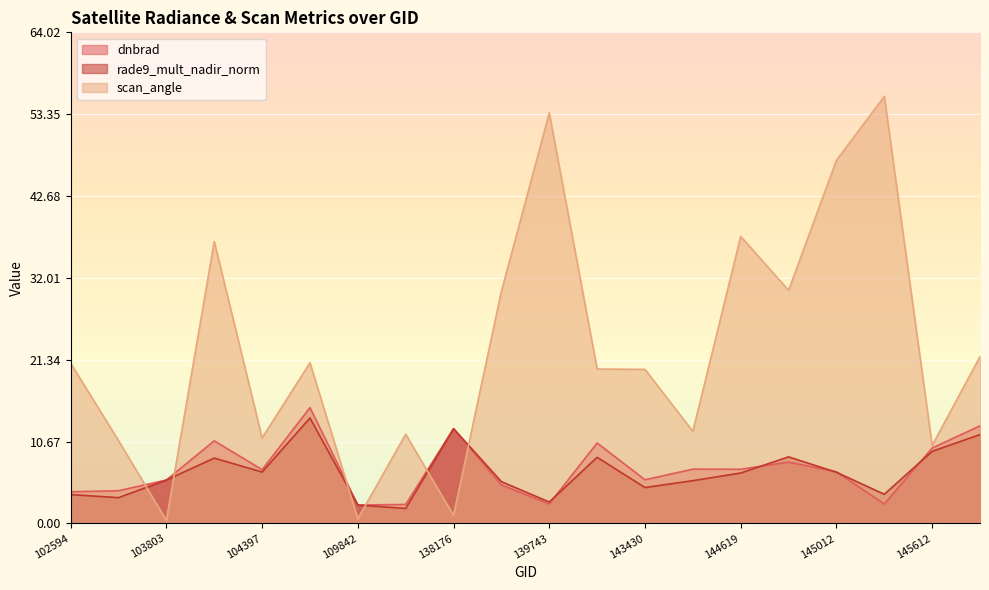

How many values in the dnbrad series are below 7?

10